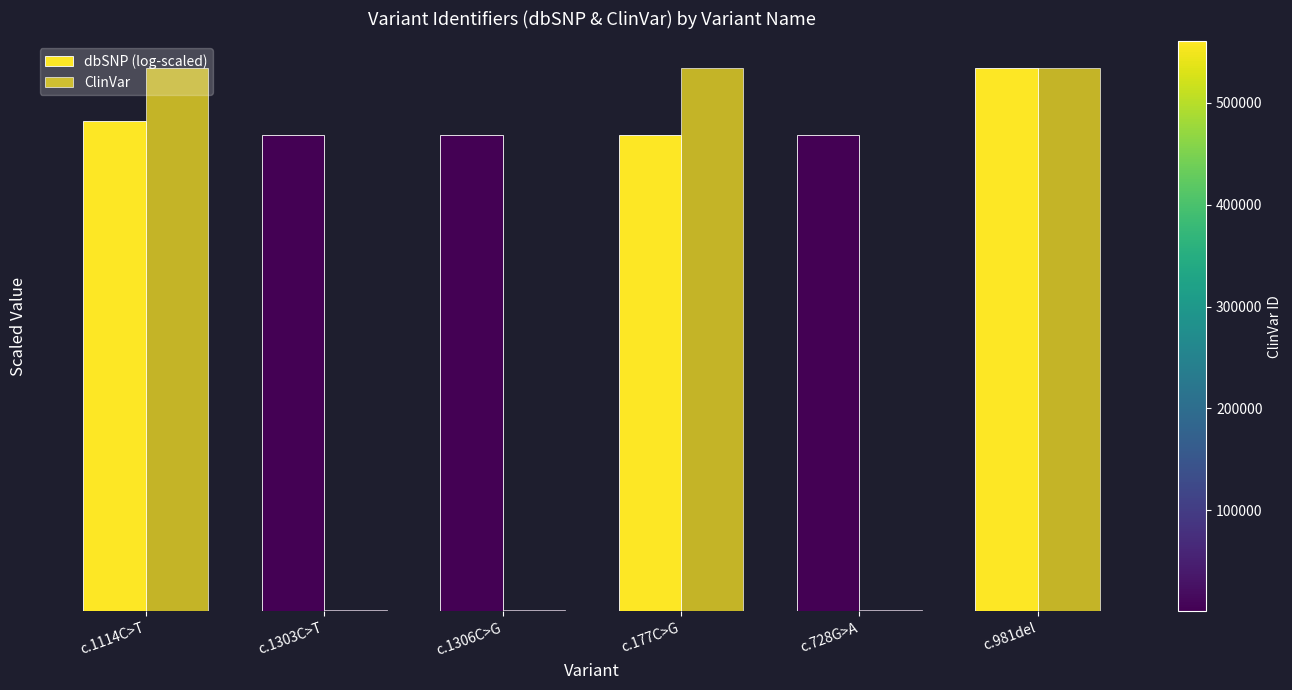

What is the label of the 1st bar from the left?

c.1114C>T